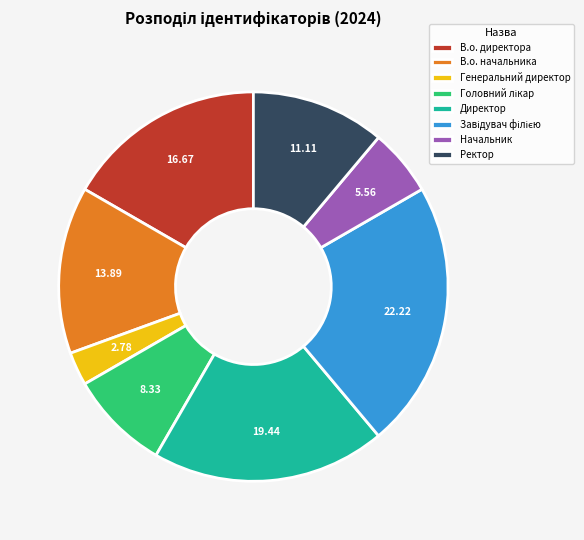

Combined, do Директор and В.о. начальника account for over 50%?

No